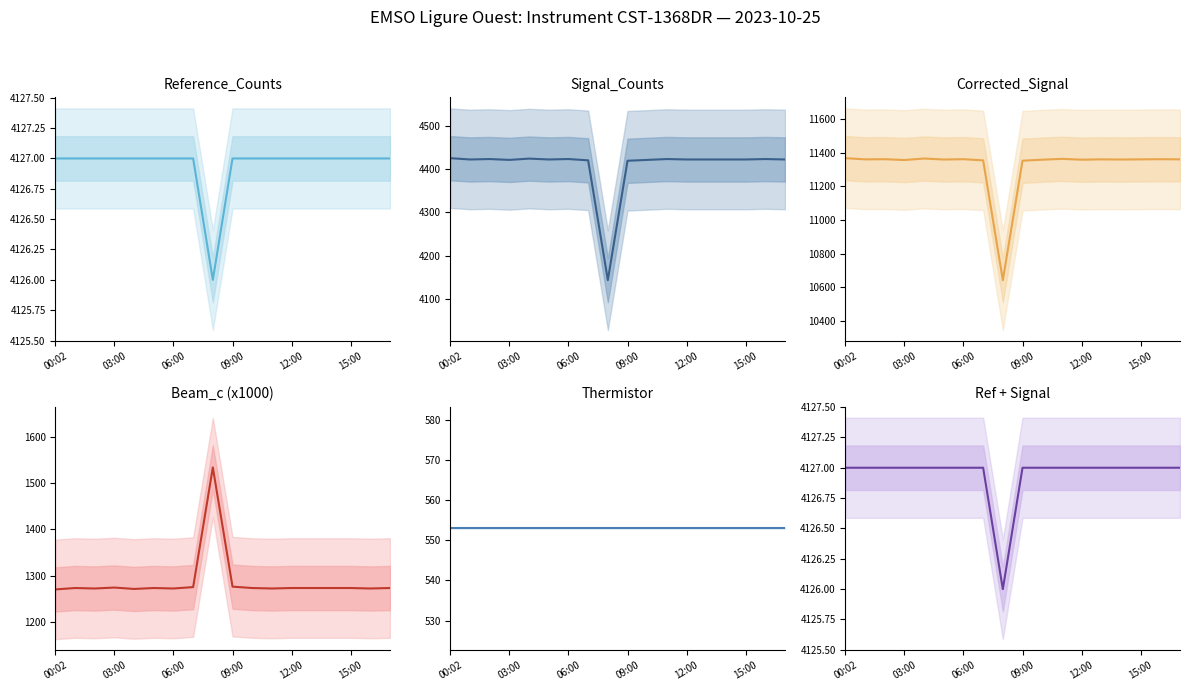

Read the Beam_c (x1000) value at 12:00.

1273